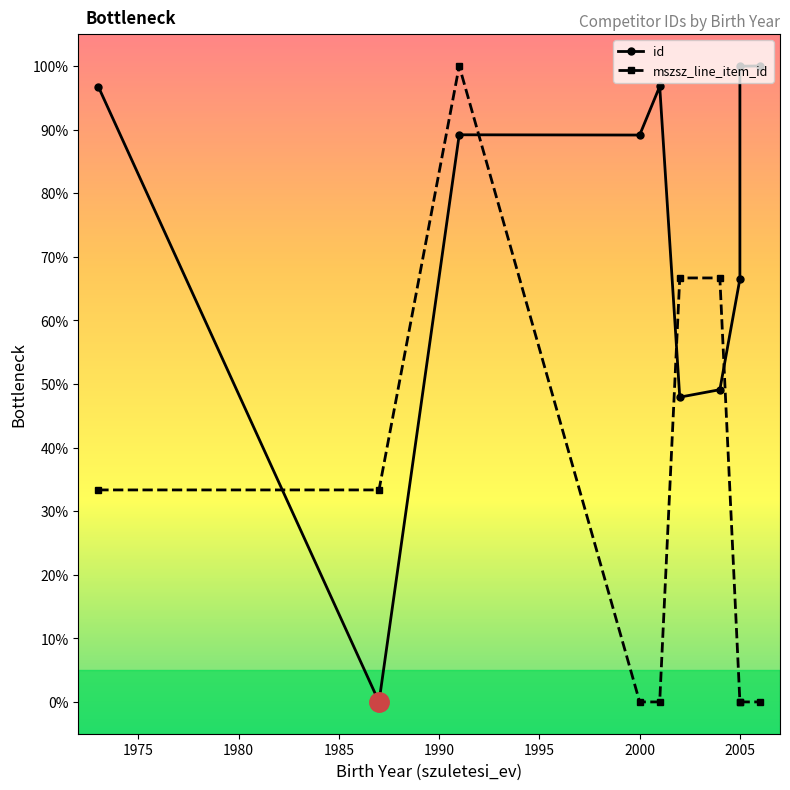

At how many categories does at least one series exceed 16?

10